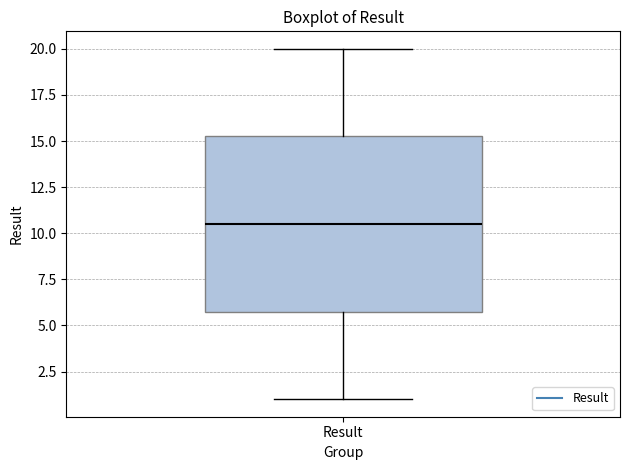

Where is the upper edge of the box for Result on the y-axis? The values are not printed on the chart, so give them approximately, as read against the axis.

15.5